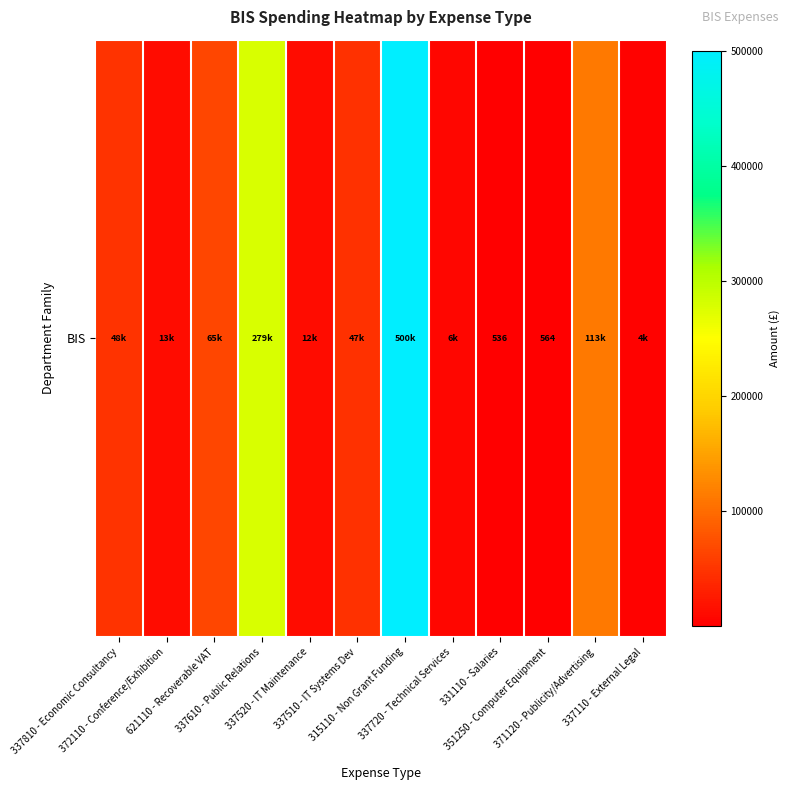

The chart shows a value of 4052.8 at 337520 - IT Maintenance. True or false?

False